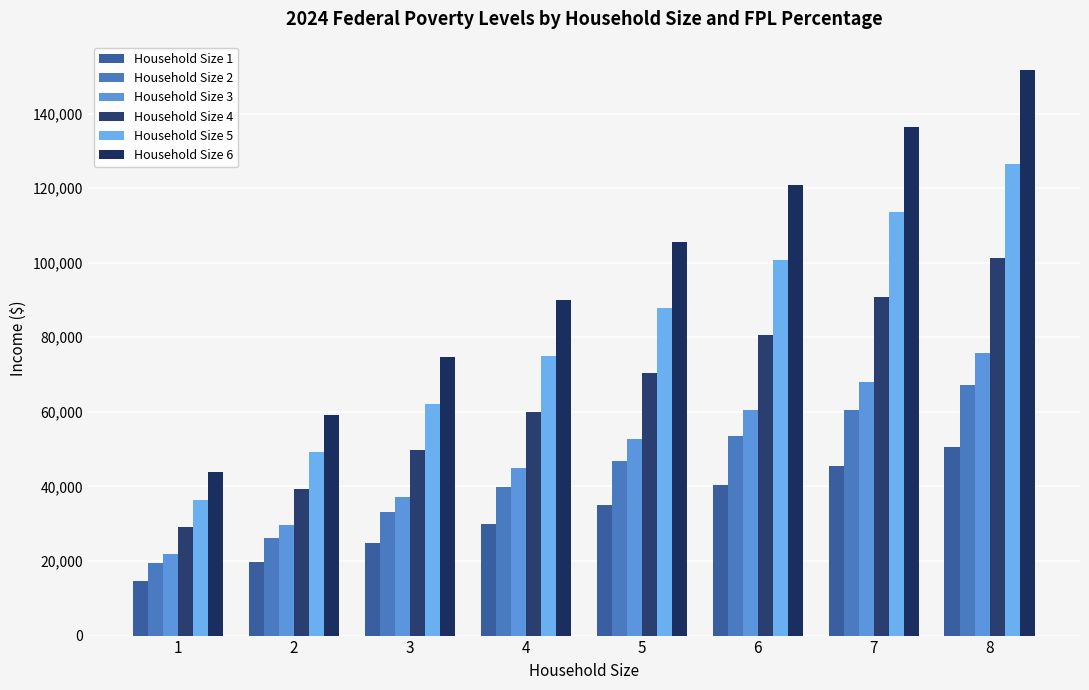

What is the value of the Household Size 5 bar at the 5th from the left?

87850.0